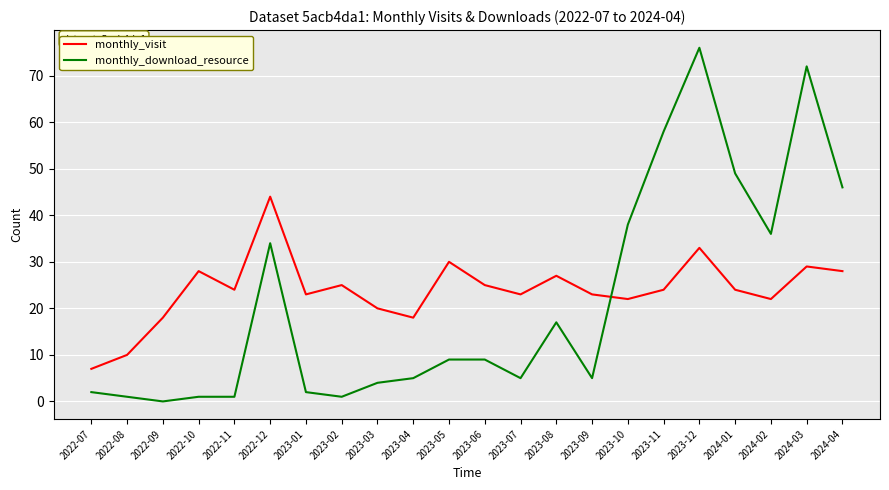

What is the difference between the highest and lowest values at 2023-09?

18